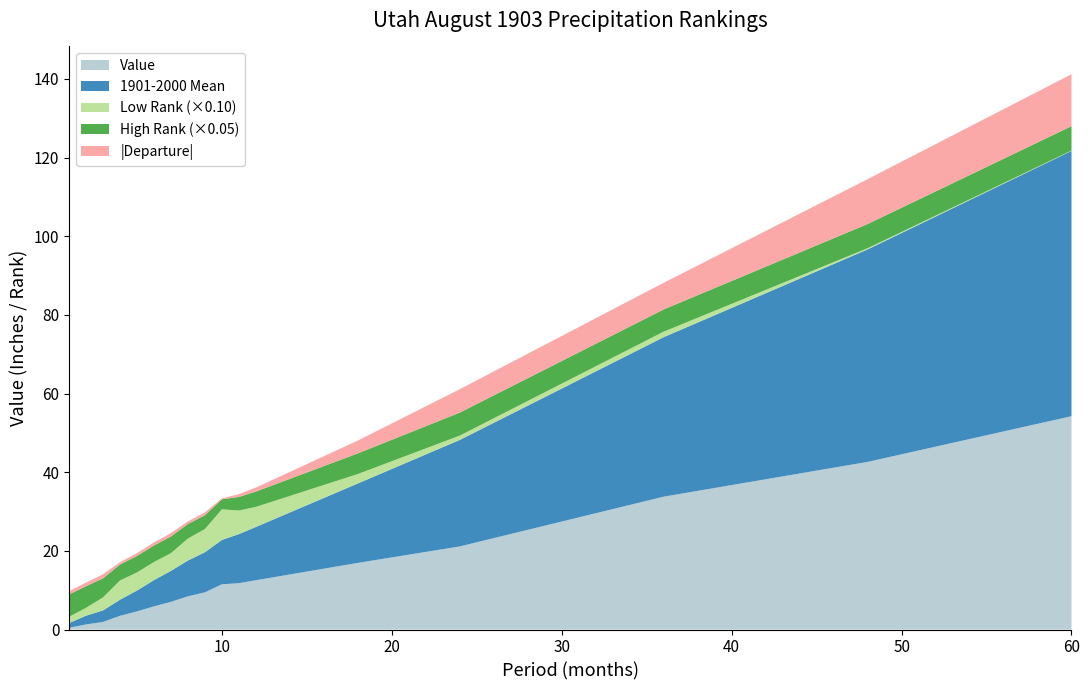

Reading left to right, what are all the values shown in this chart?

Value: 1=0.4	2=1.3	3=1.9	4=3.5	5=4.6	6=5.9	7=7.0	8=8.4	9=9.4	10=11.5	11=11.8	12=12.5	18=16.9	24=21.1	36=33.8	48=42.6	60=54.2
1901-2000 Mean: 1=1.2	2=2.2	3=2.9	4=4.1	5=5.3	6=6.7	7=7.9	8=9.1	9=10.2	10=11.3	11=12.5	12=13.6	18=20.2	24=27.1	36=40.6	48=54.0	60=67.5
Departure: 1=-0.8	2=-0.9	3=-1.0	4=-0.6	5=-0.7	6=-0.8	7=-0.8	8=-0.7	9=-0.8	10=0.2	11=-0.7	12=-1.0	18=-3.3	24=-6.0	36=-6.8	48=-11.4	60=-13.2
Low Rank: 1=16.0	2=20.0	3=33.0	4=49.0	5=46.0	6=46.0	7=45.0	8=56.0	9=59.0	10=78.0	11=60.0	12=51.0	18=24.0	24=11.0	36=14.0	48=3.0	60=1.0
High Rank: 1=114.0	2=110.0	3=97.0	4=81.0	5=84.0	6=84.0	7=85.0	8=74.0	9=70.0	10=51.0	11=69.0	12=78.0	18=105.0	24=117.0	36=113.0	48=123.0	60=124.0